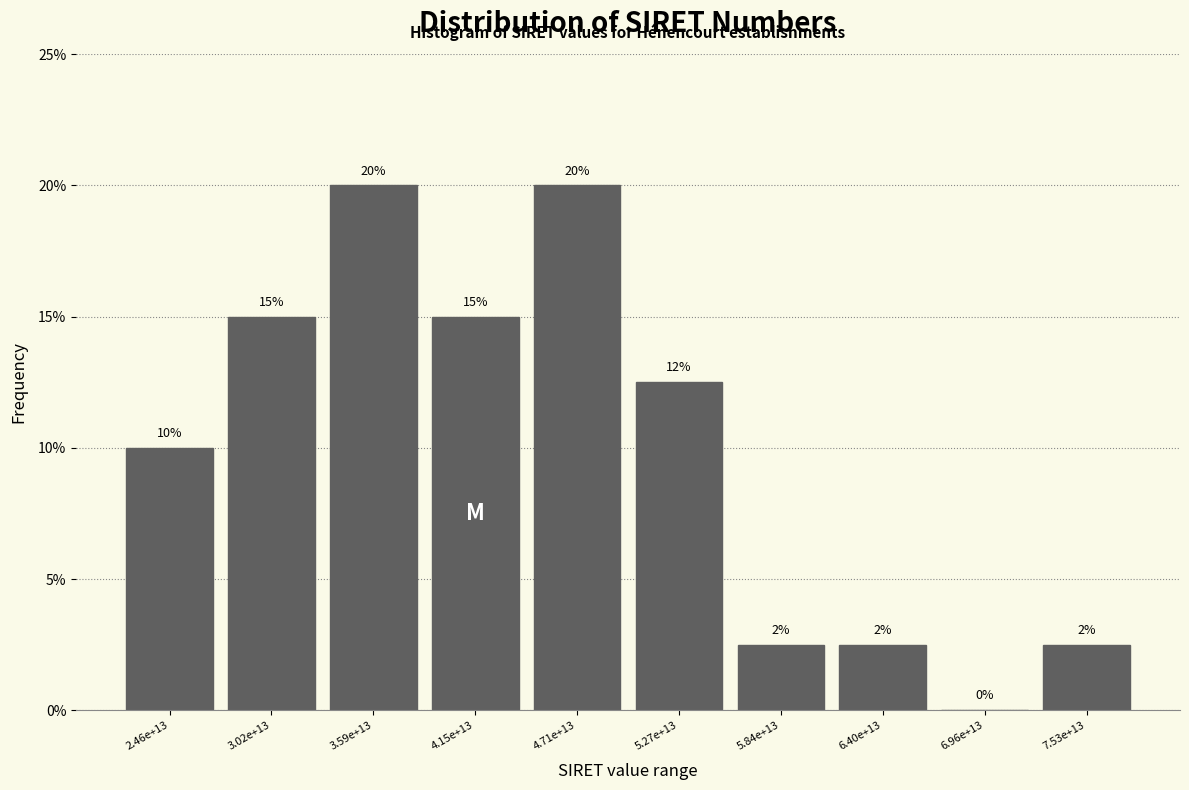

At which label does the data first exceed 12?

3.02e+13